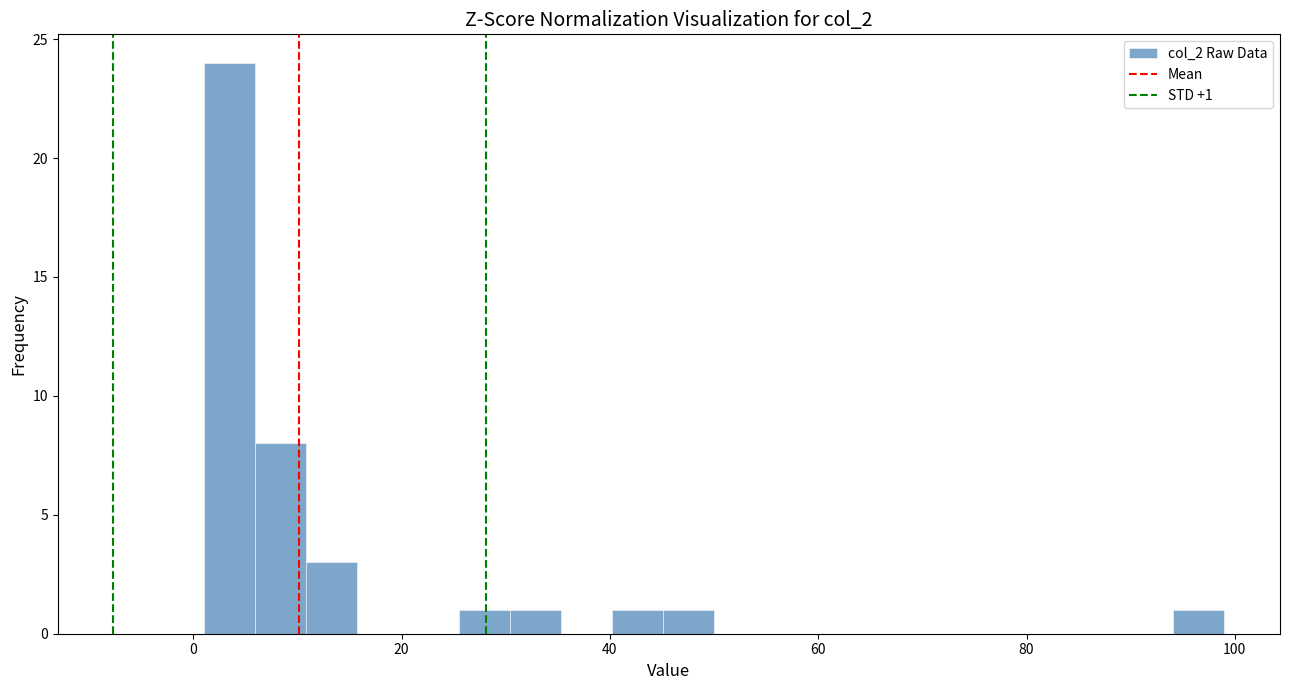

Around what value on the x-axis is the tallest bar? Give the approximate position of its centre, as read against the axis.

4